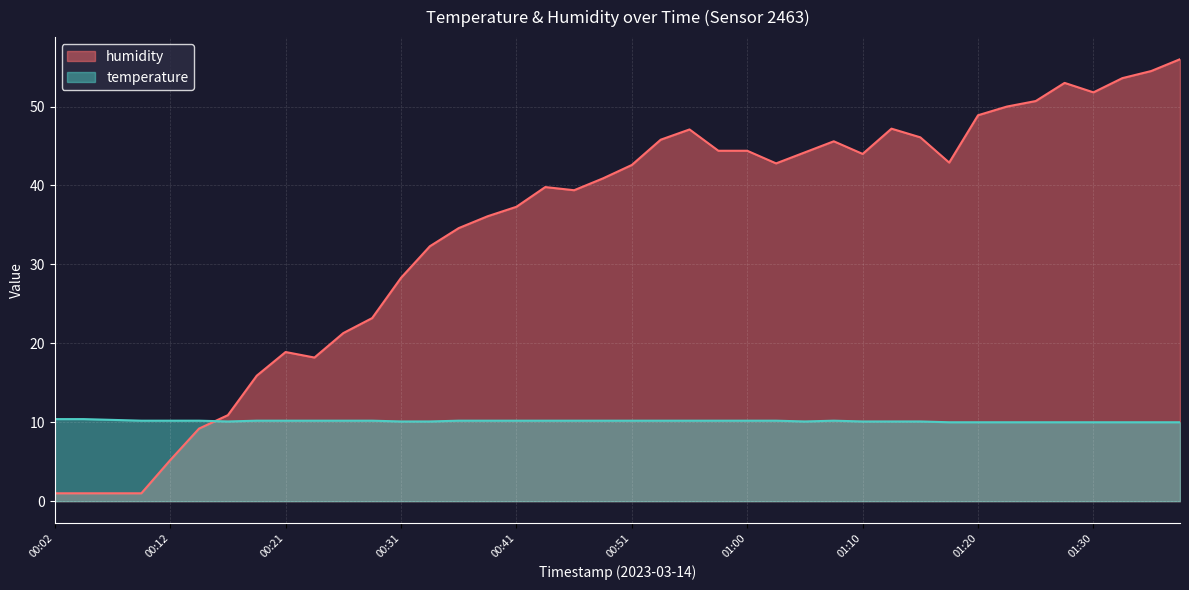

What is the label of the 12th point from the left?

00:29